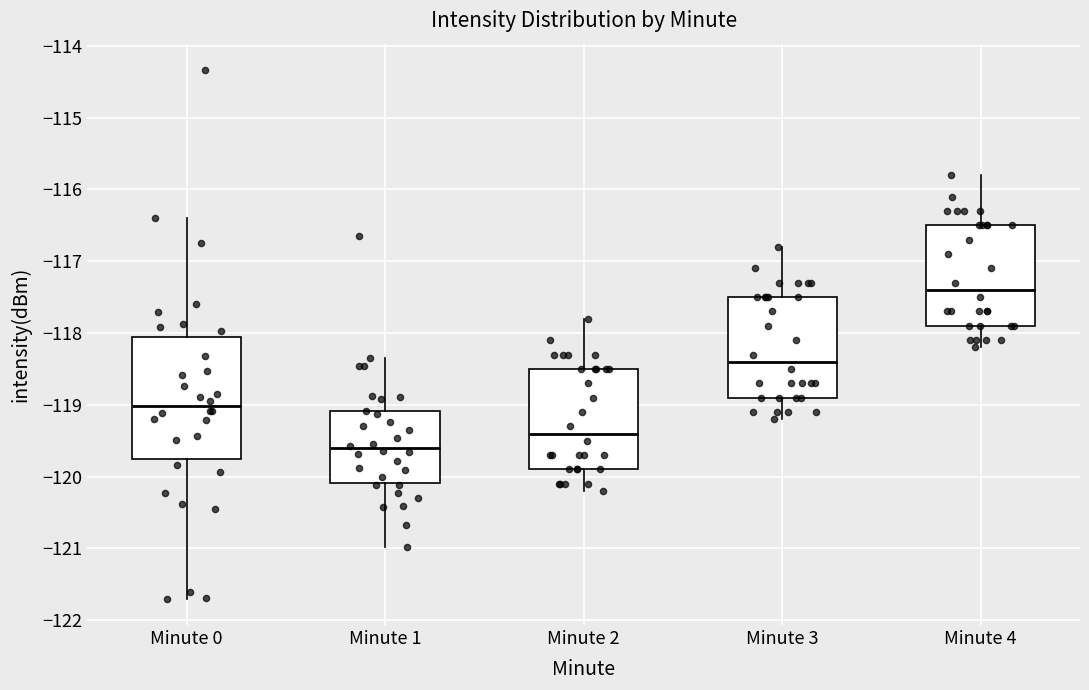

Which box is the tallest, from its lower edge to its upper edge?

Minute 0